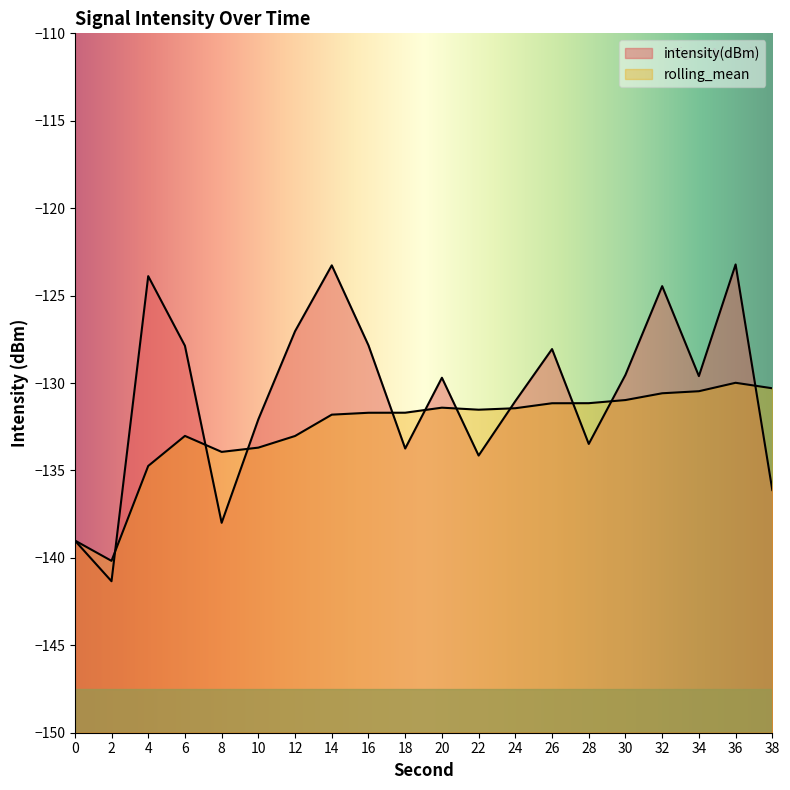

Which has a higher value, 34 or 24?

34